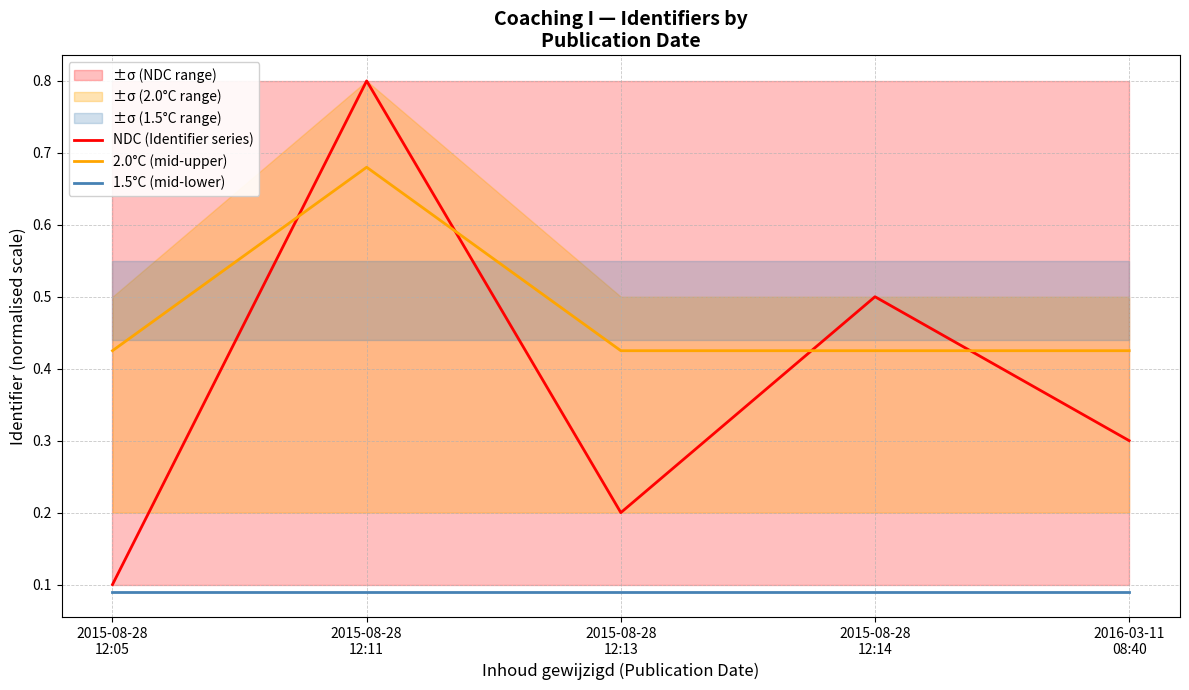

True or false: 1.5°C (mid-lower) has a value of 0.1 at 2015-08-28
12:05.

True